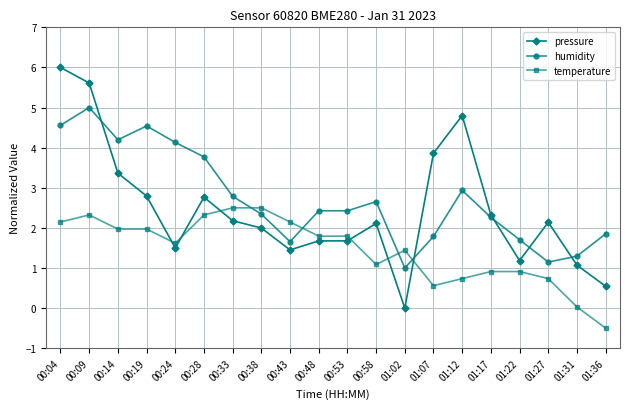

What value does the humidity series have at 01:12?

2.9